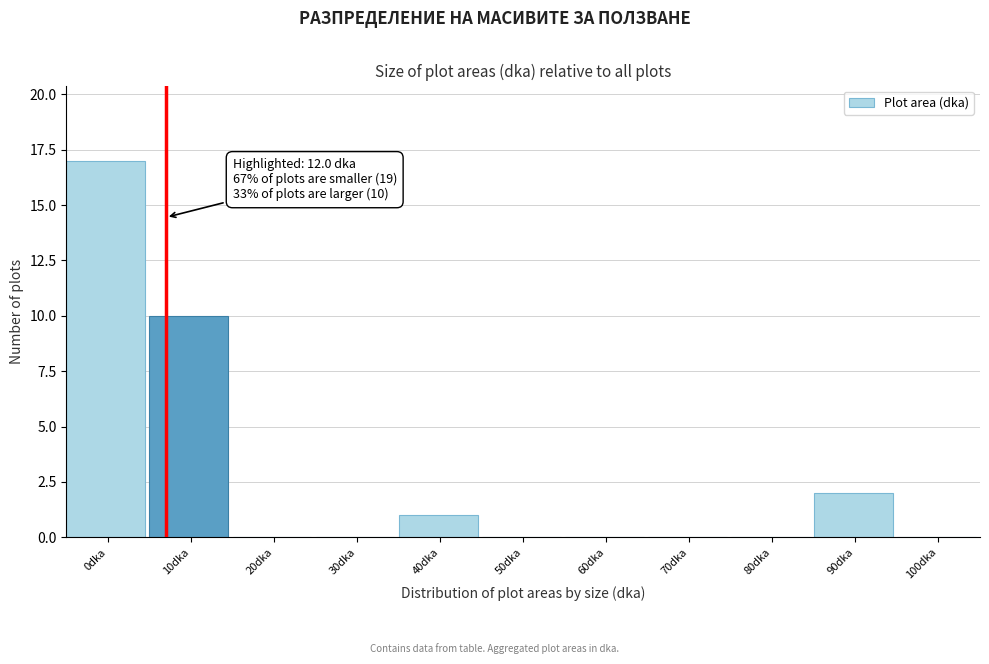

Reading left to right, extract all data points from this chart.

0dka=17	10dka=10	20dka=0	30dka=0	40dka=1	50dka=0	60dka=0	70dka=0	80dka=0	90dka=2	100dka=0